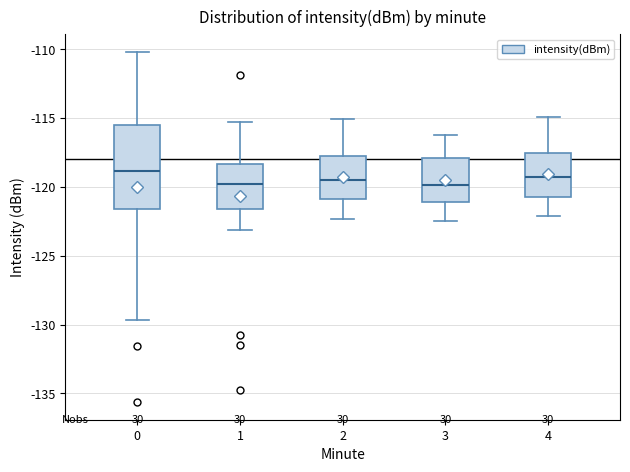

Comparing the boxes themselves (not the whiskers), which one is the tallest?

0